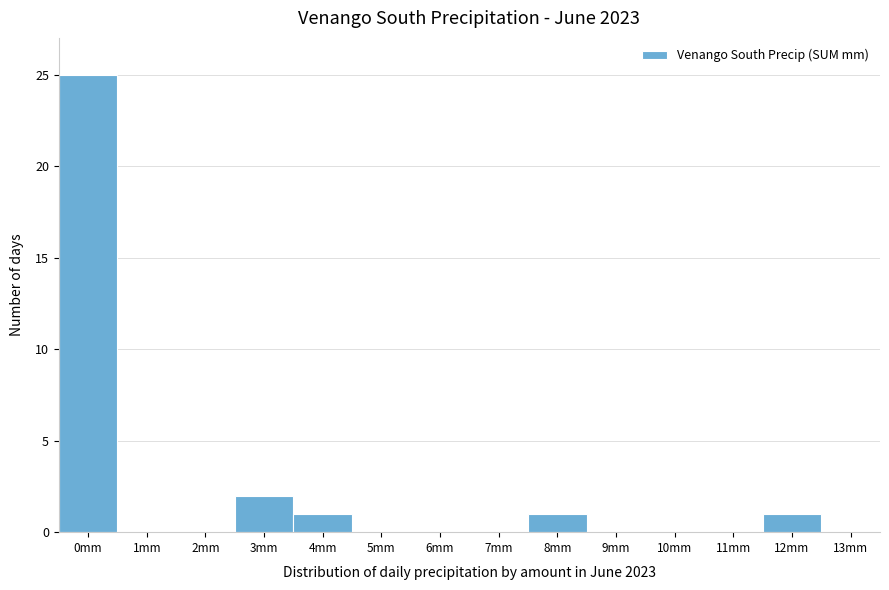

Reading left to right, extract all data points from this chart.

0mm=25	1mm=0	2mm=0	3mm=2	4mm=1	5mm=0	6mm=0	7mm=0	8mm=1	9mm=0	10mm=0	11mm=0	12mm=1	13mm=0